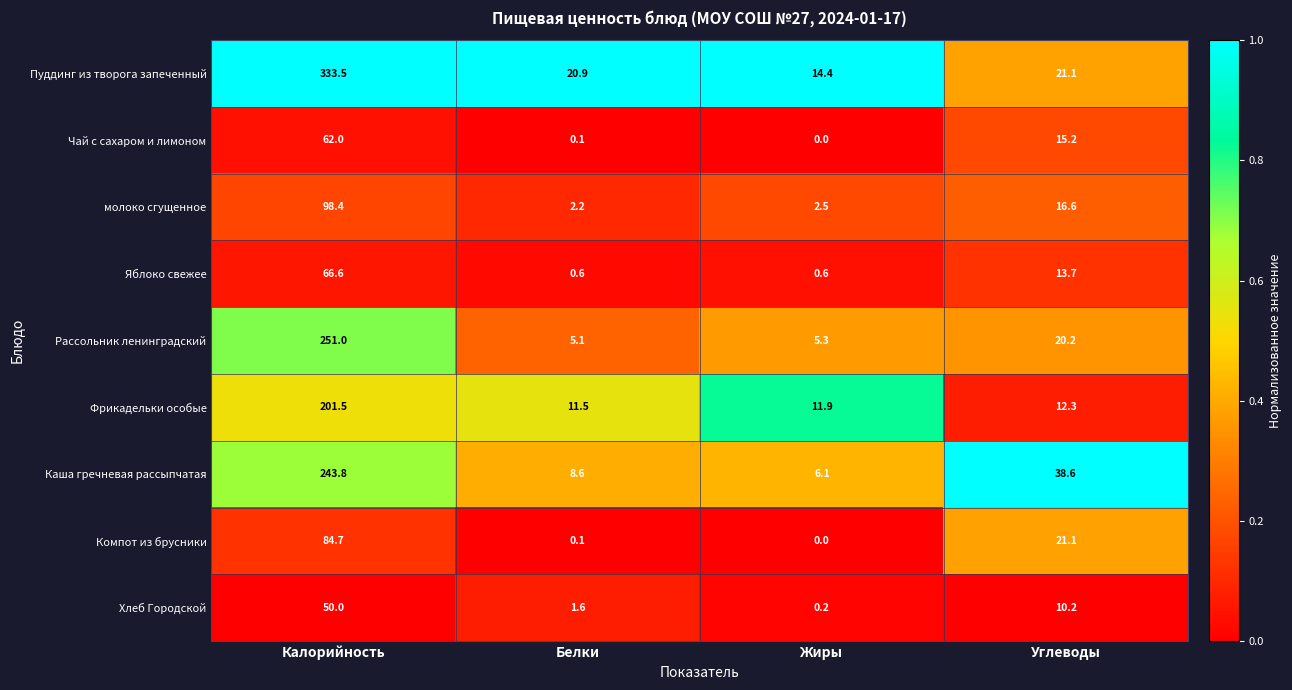

At how many categories does at least one series exceed 0?

4